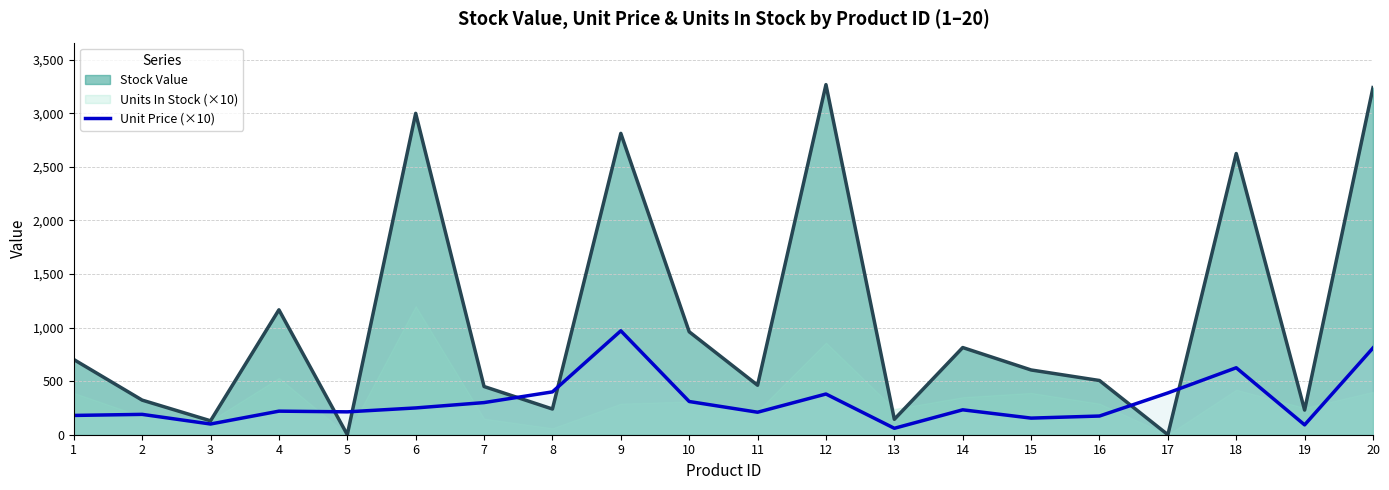

The value of Stock Value at 12 is 1156.2. True or false?

False